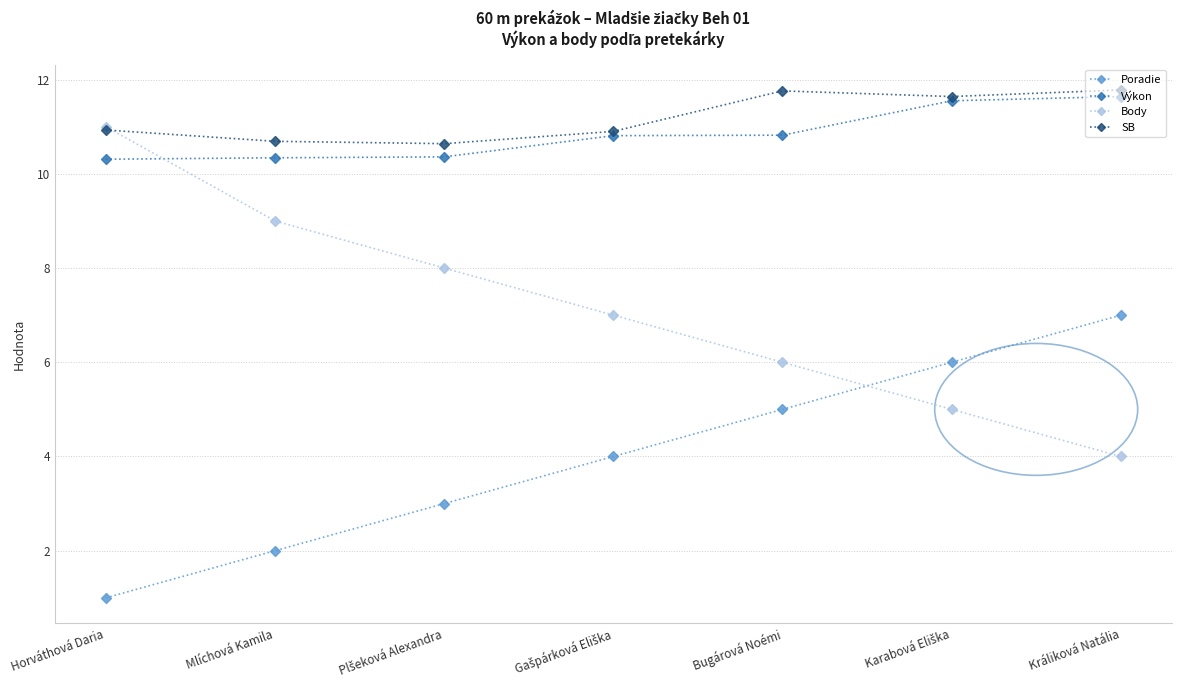

What is the maximum value shown in the chart?

11.8